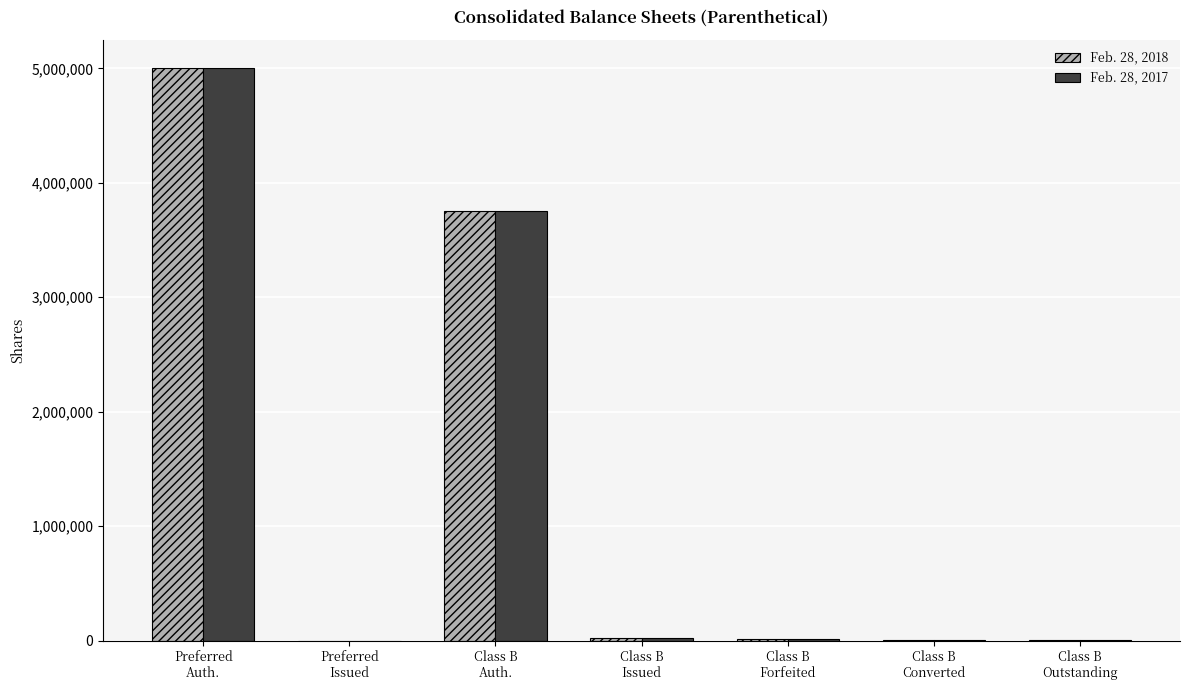

What is the greatest value displayed?

5000000